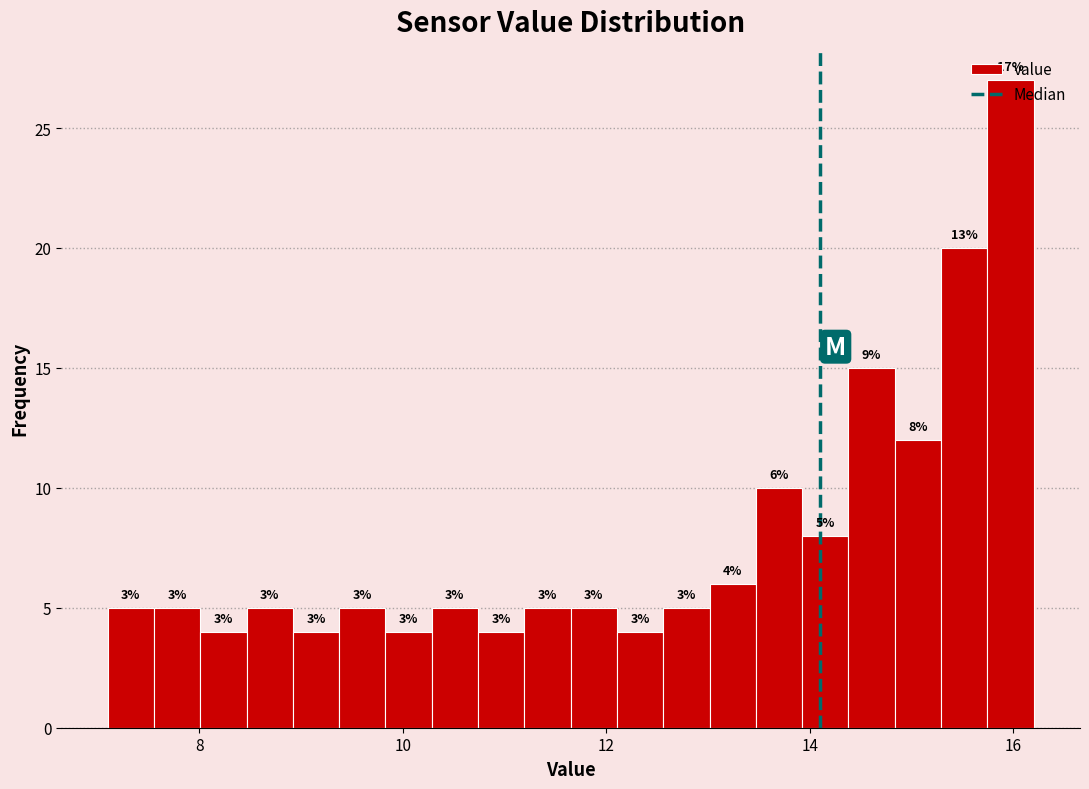

Around what value on the x-axis is the tallest bar? Give the approximate position of its centre, as read against the axis.

16.0